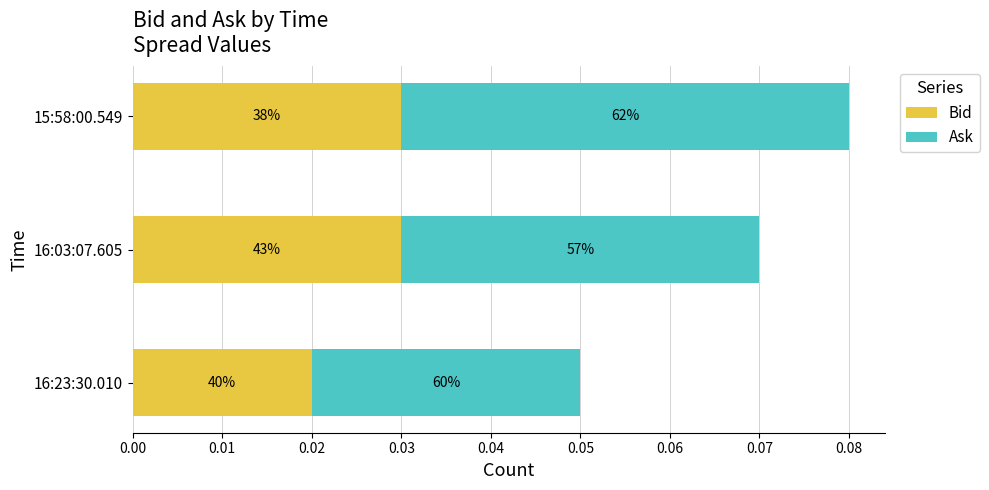

What are all the series names shown in the legend?

Bid, Ask